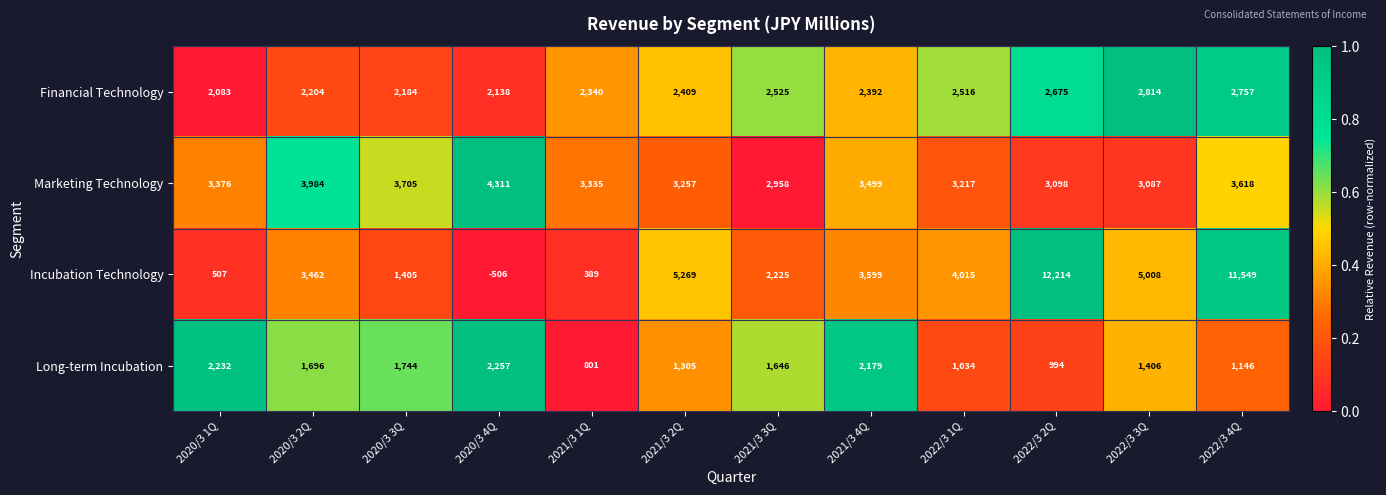

At which category does the chart reach its minimum across all series?

2020/3 4Q